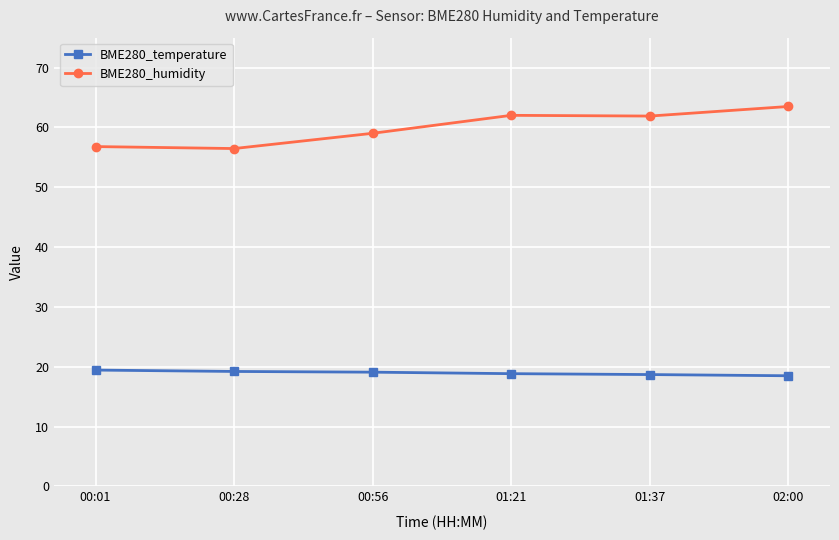

Where does the BME280_humidity series first go above 61?

01:21